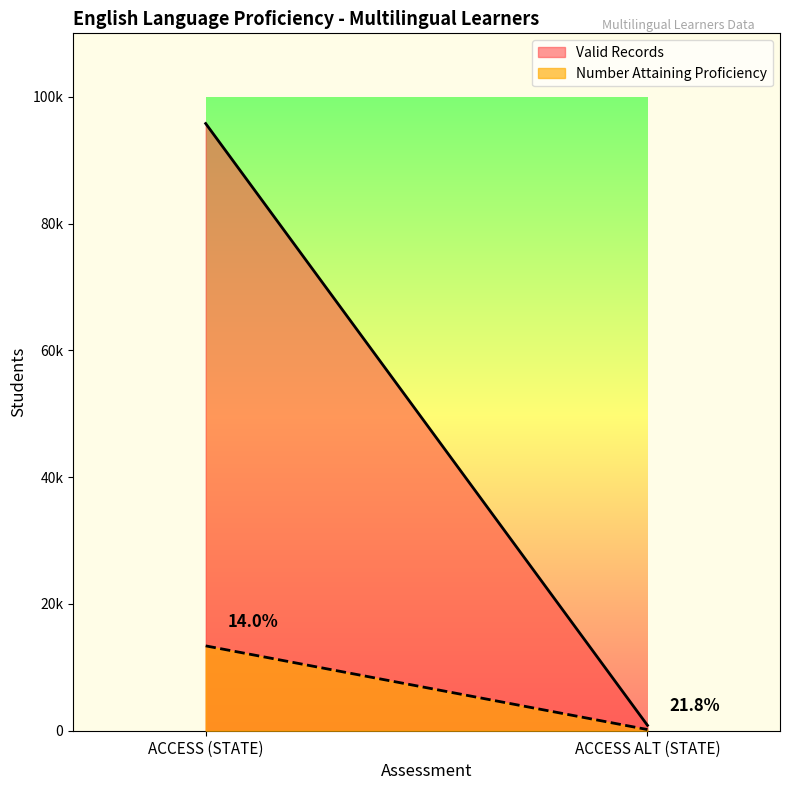

Between ACCESS (STATE) and ACCESS ALT (STATE), which series saw the biggest shift?

Valid Records